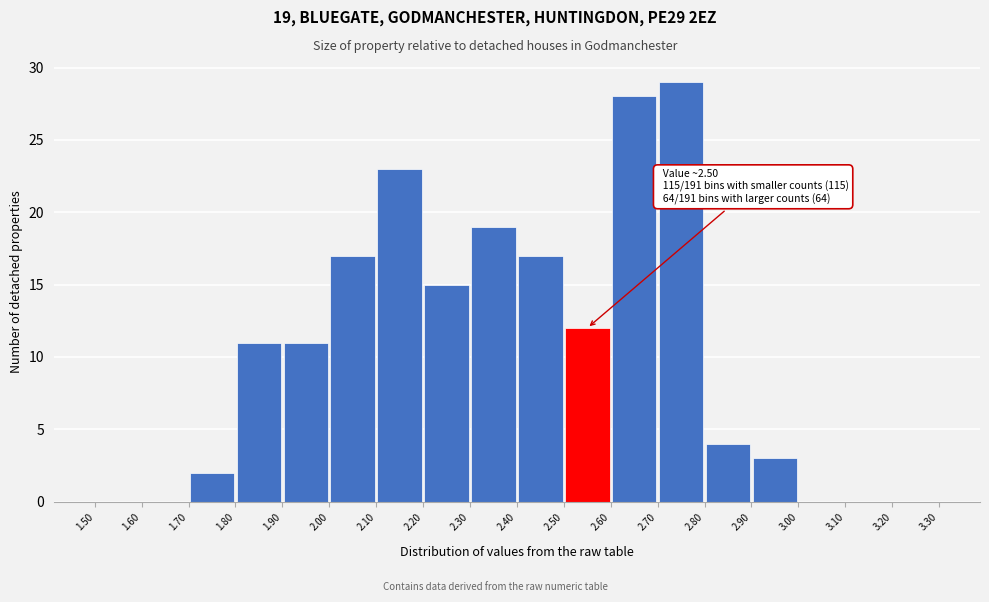

Over which range of the x-axis is the bar tallest?

2.70 to 2.80